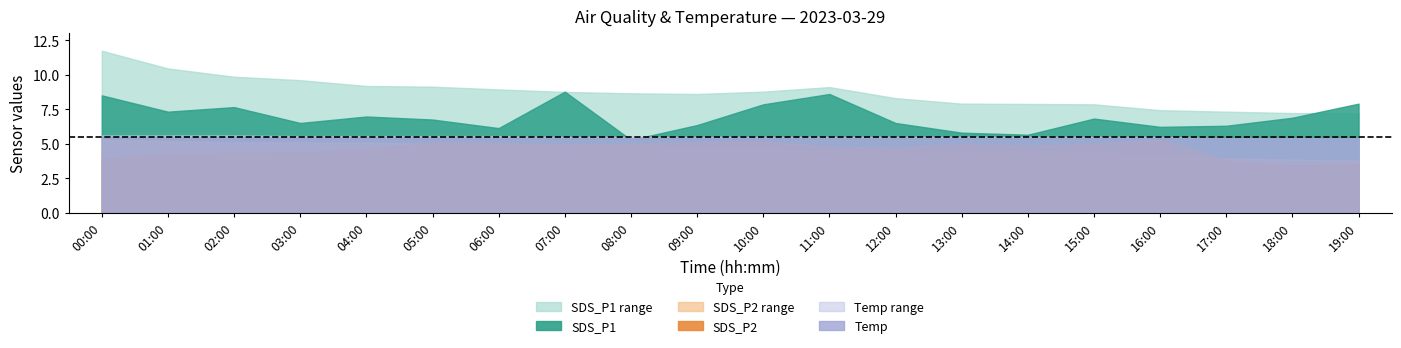

What is the label of the 2nd point from the left?

01:00